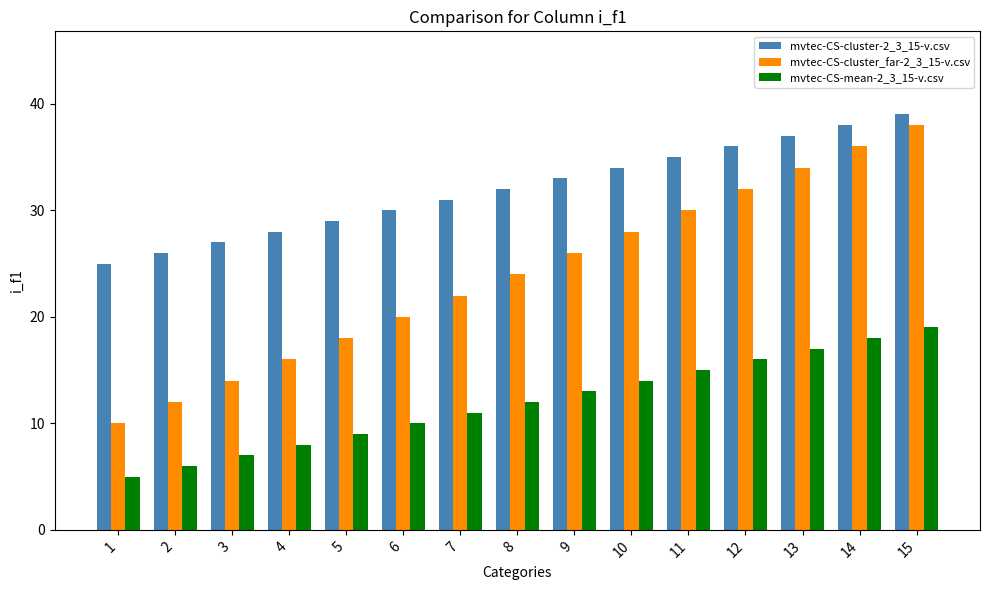

Reading left to right, transcribe all the data shown in this chart.

mvtec-CS-cluster-2_3_15-v.csv: 25	26	27	28	29	30	31	32	33	34	35	36	37	38	39
mvtec-CS-cluster_far-2_3_15-v.csv: 10	12	14	16	18	20	22	24	26	28	30	32	34	36	38
mvtec-CS-mean-2_3_15-v.csv: 5	6	7	8	9	10	11	12	13	14	15	16	17	18	19